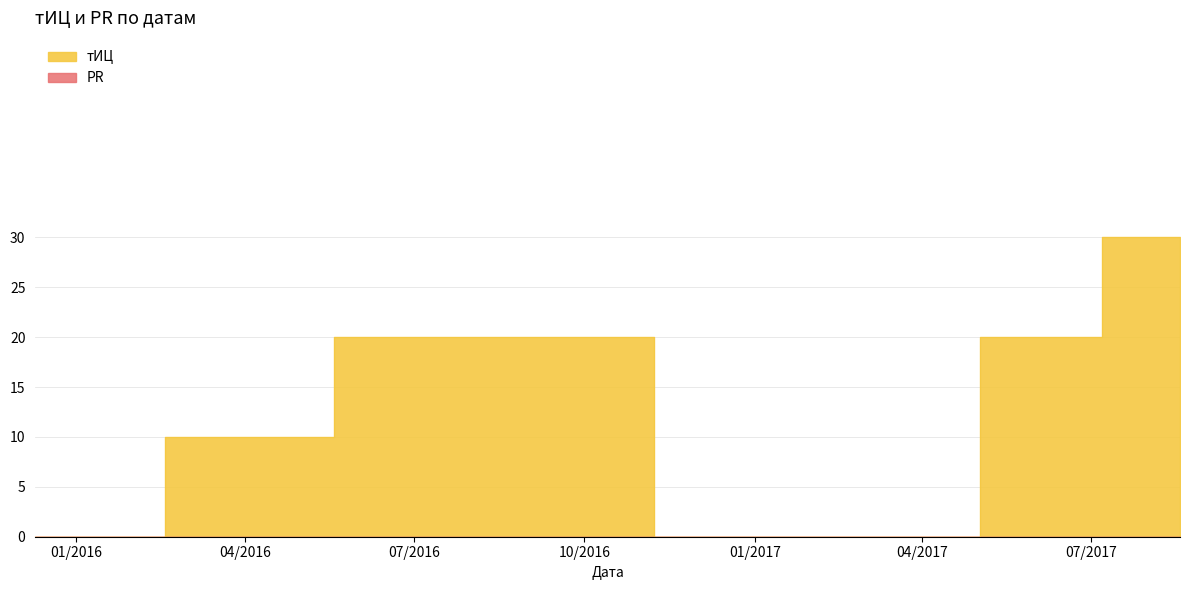

How many values are above zero?

4